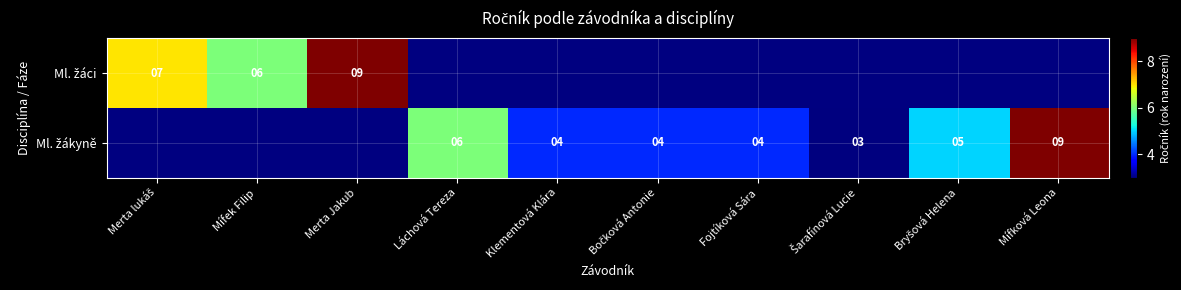

At how many categories does at least one series exceed 5?

5